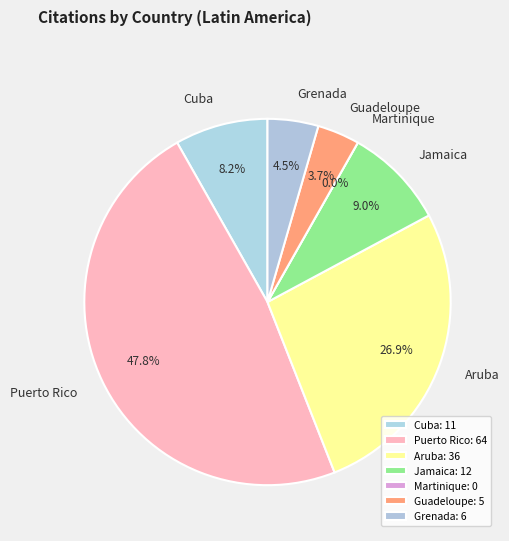

The Guadeloupe slice represents 4% of the pie. True or false?

True